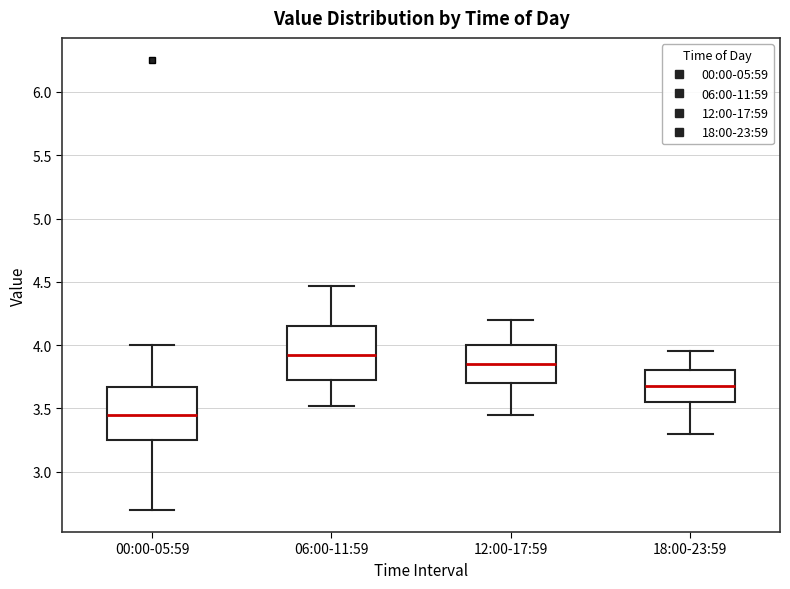

Which box's median line is the lowest?

00:00-05:59